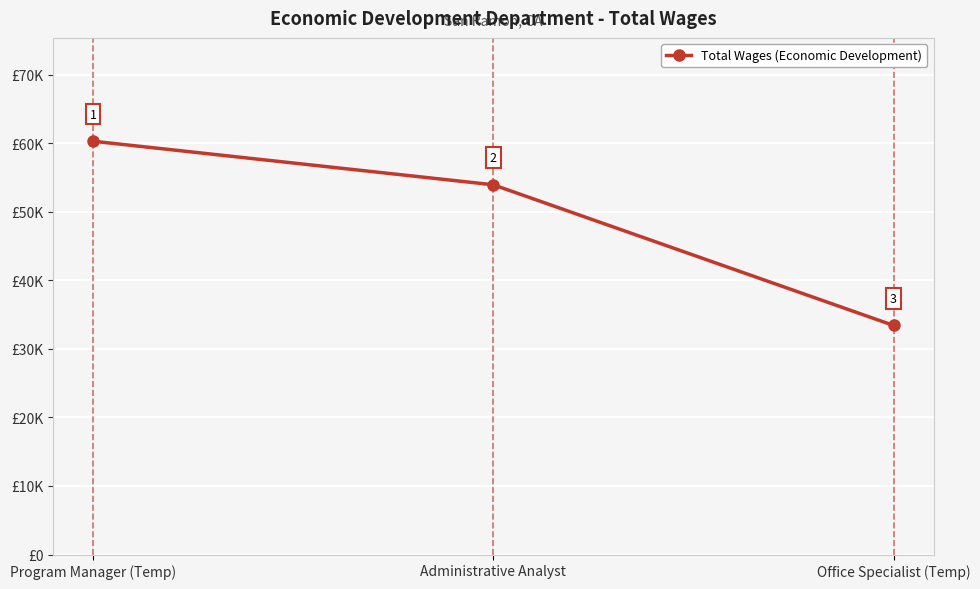

Is this an area chart (filled region under the line)?

No